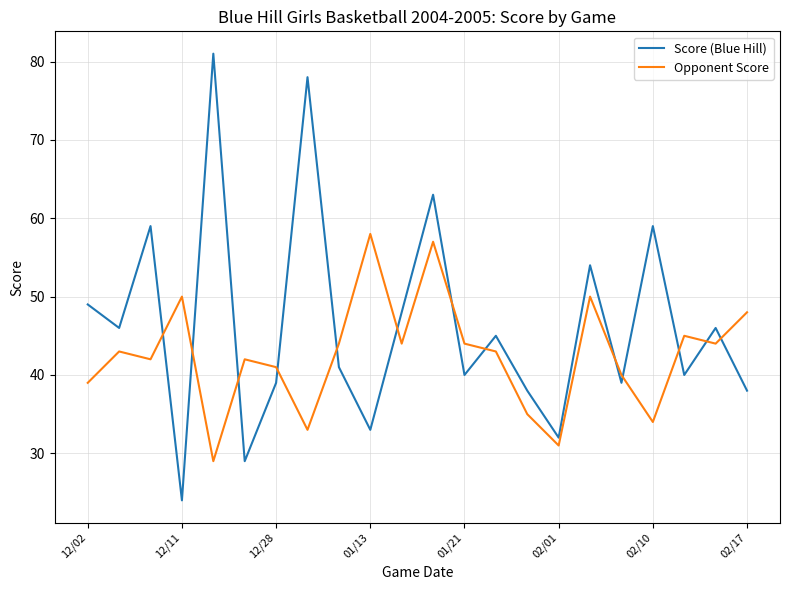

Which series has the widest spread of values?

Score (Blue Hill)